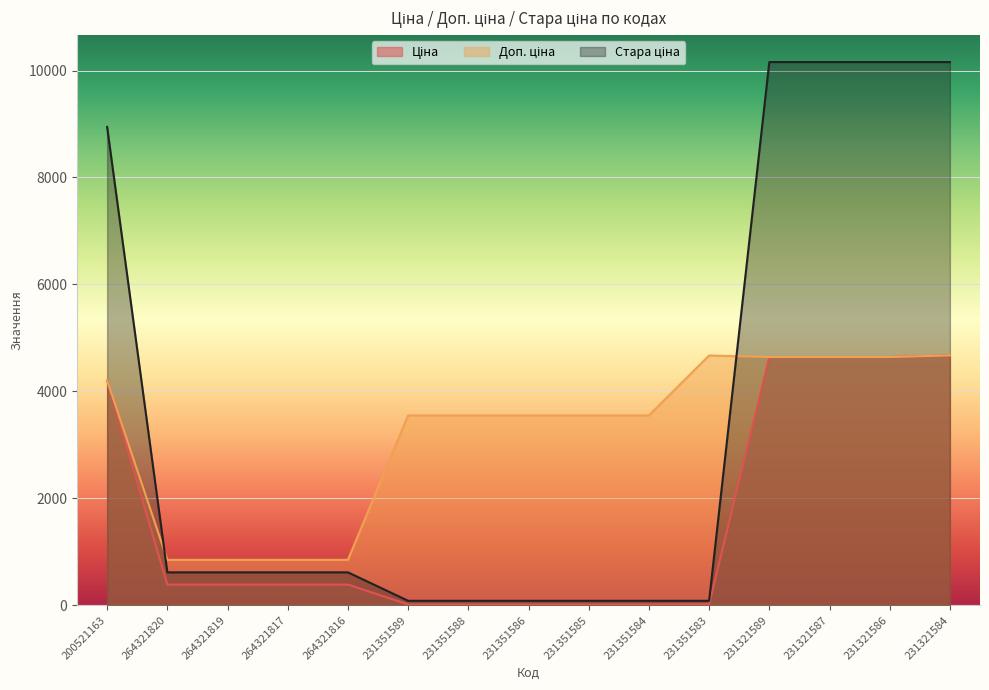

What is the average value of the Доп. ціна series?

3241.4